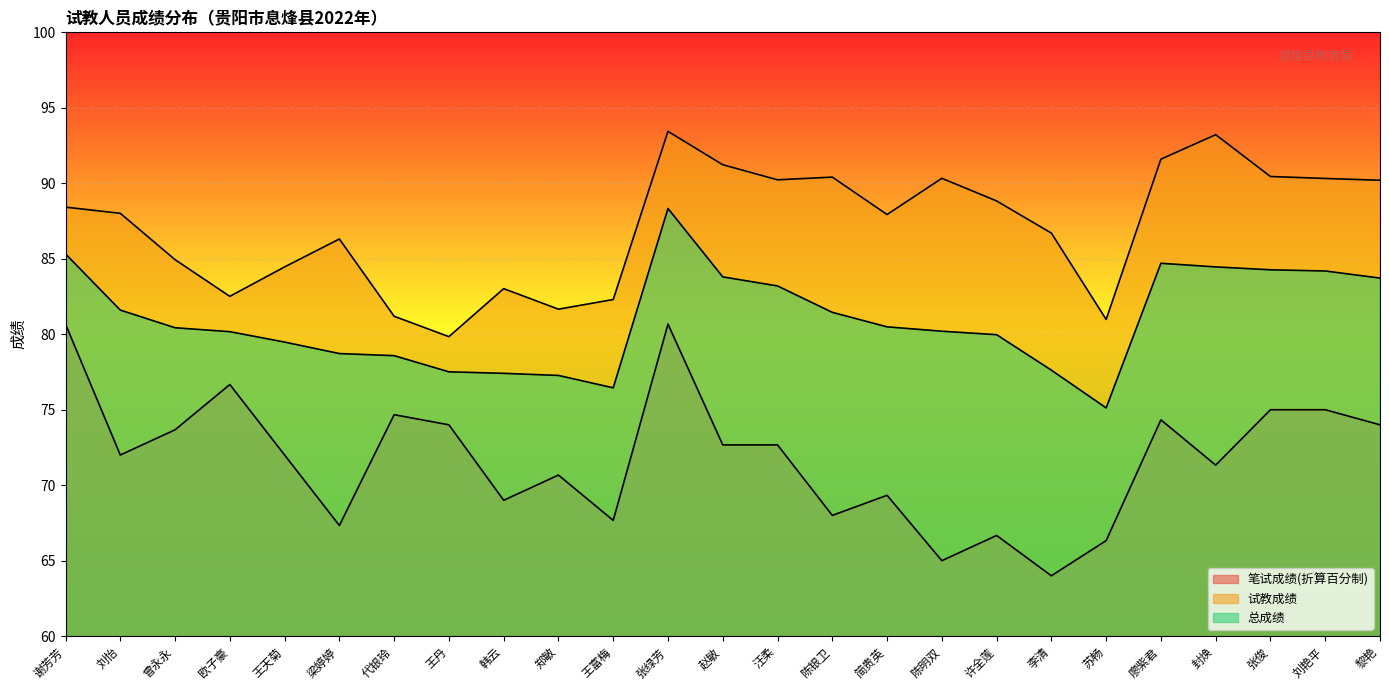

True or false: 总成绩 has more than 0 interior local peaks.

True